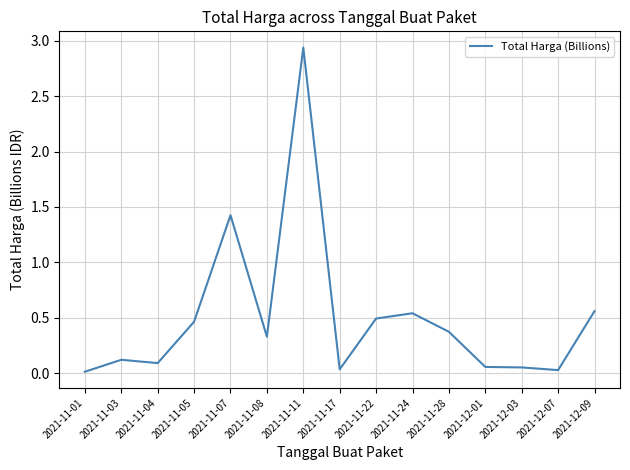

Which label corresponds to the largest value in the chart?

2021-11-11